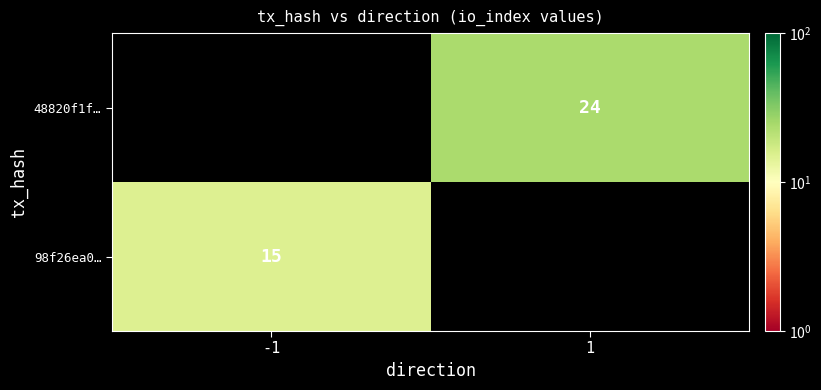

Is it true that 98f26ea0… equals 15 at -1?

True